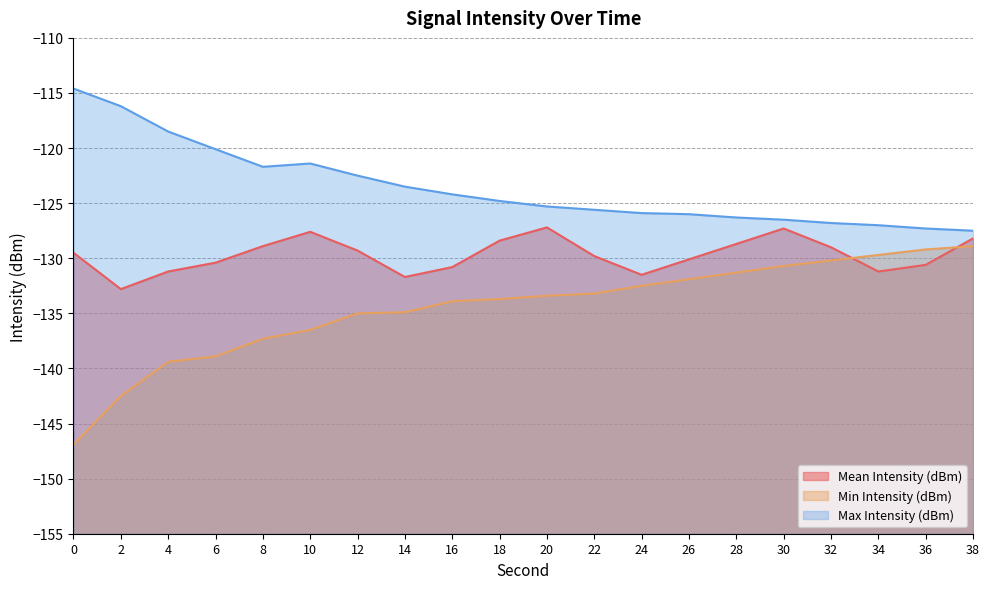

Which series changed the most between 28 and 34?

Mean Intensity (dBm)